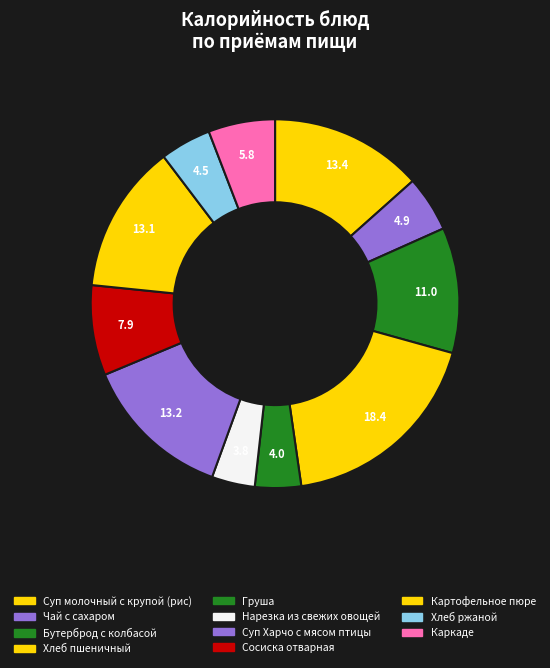

How many segments does this pie chart have?

11